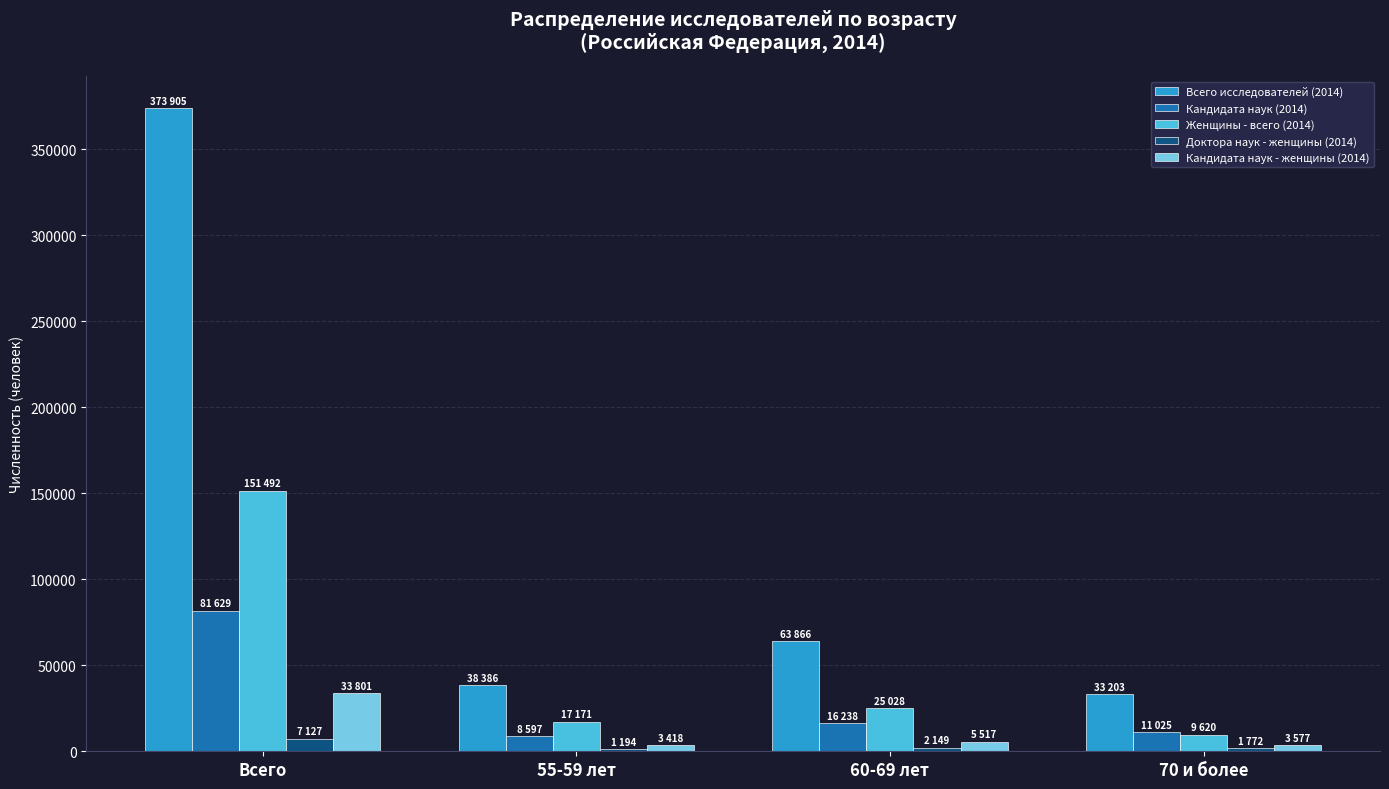

Which category has the highest value across all series?

Всего